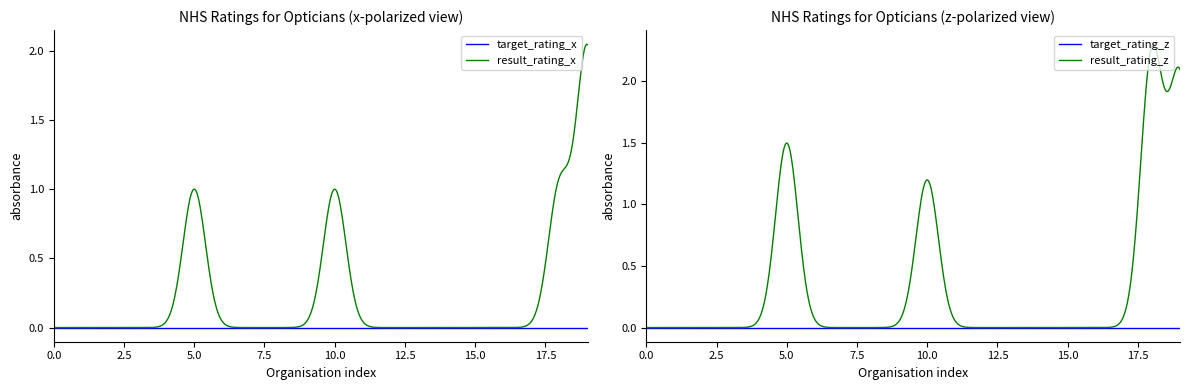

Is the value of target_rating at M&S Opticians greater than the value of result_rating at Haine & Smith Emery?

No